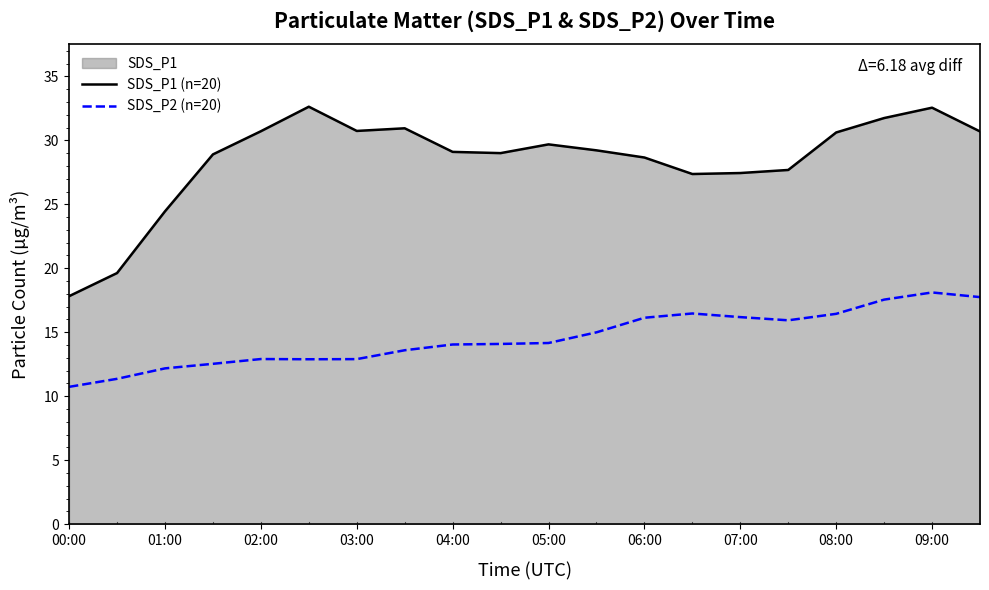

How many series are shown in this chart?

2